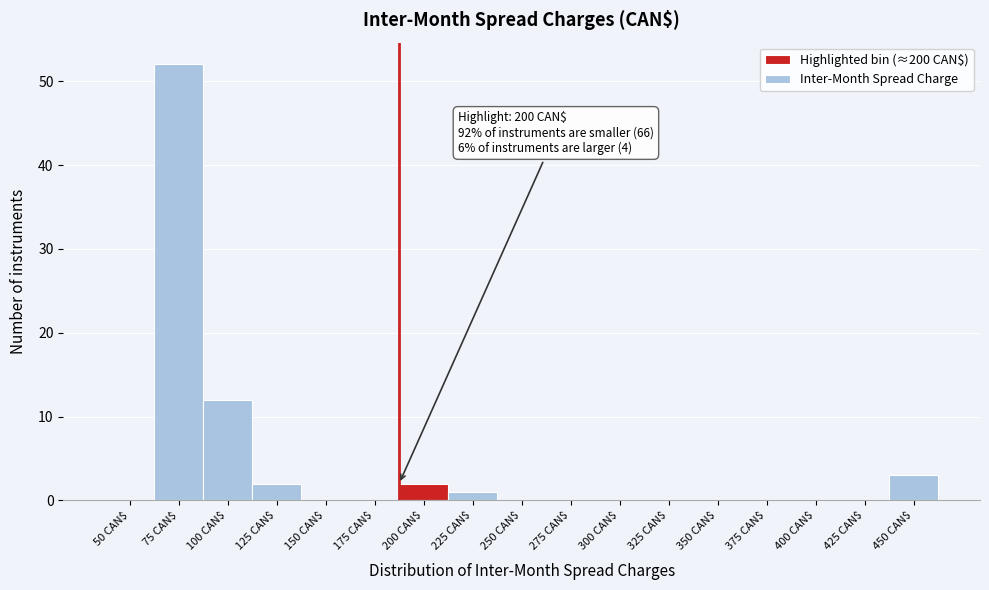

Which category has the highest value across all series?

75 CAN$